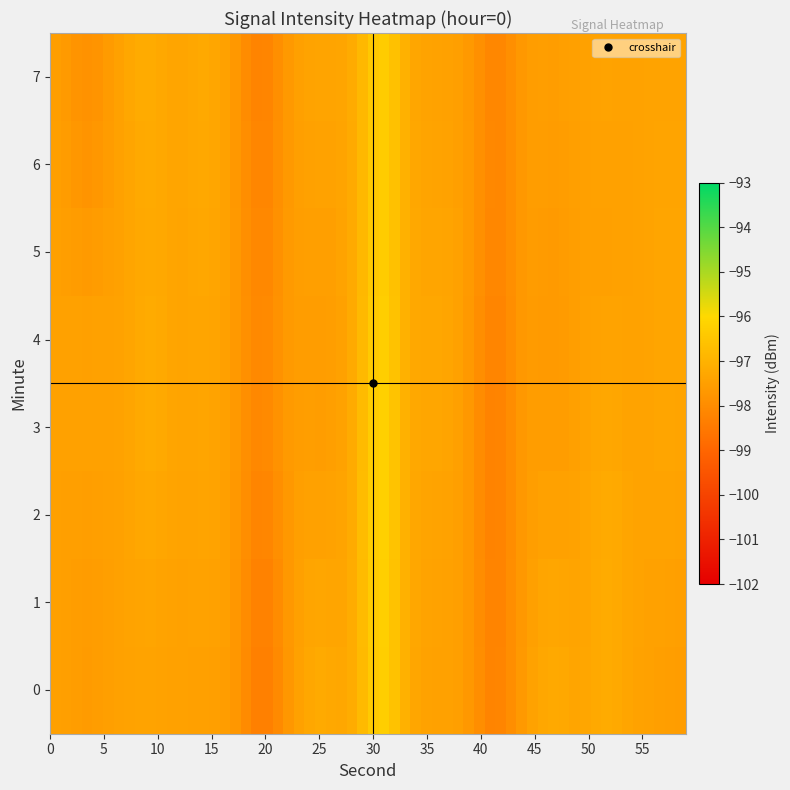

How many distinct data groups are displayed?

8